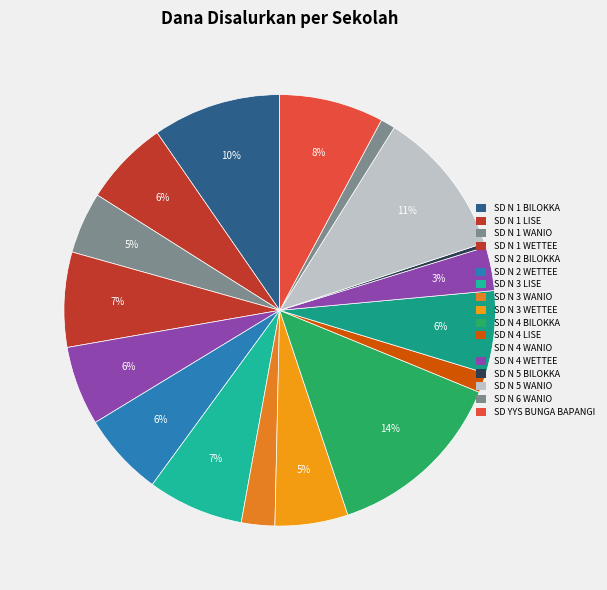

Count the number of slices in the pie.

17